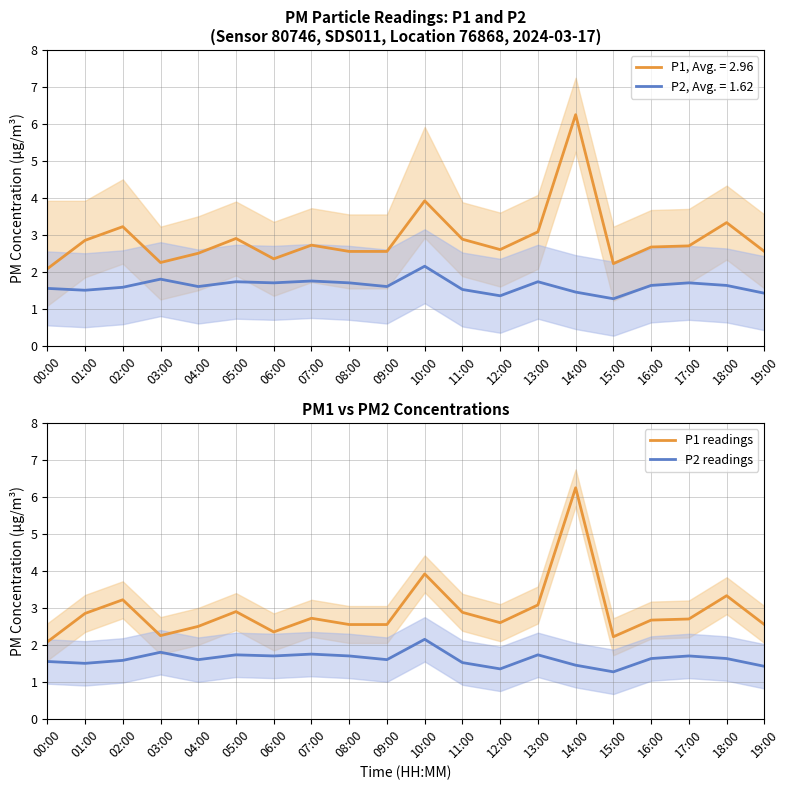

What is the maximum value shown in the chart?

6.2